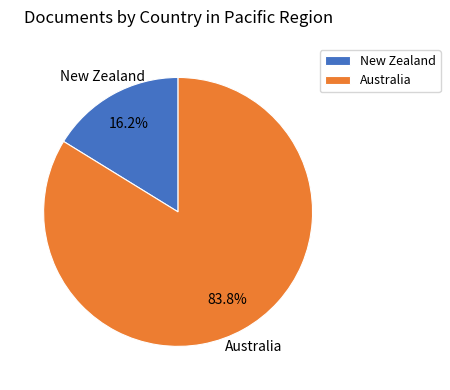

To the nearest percent, what is the difference between the largest and smallest slice percentages?

68%